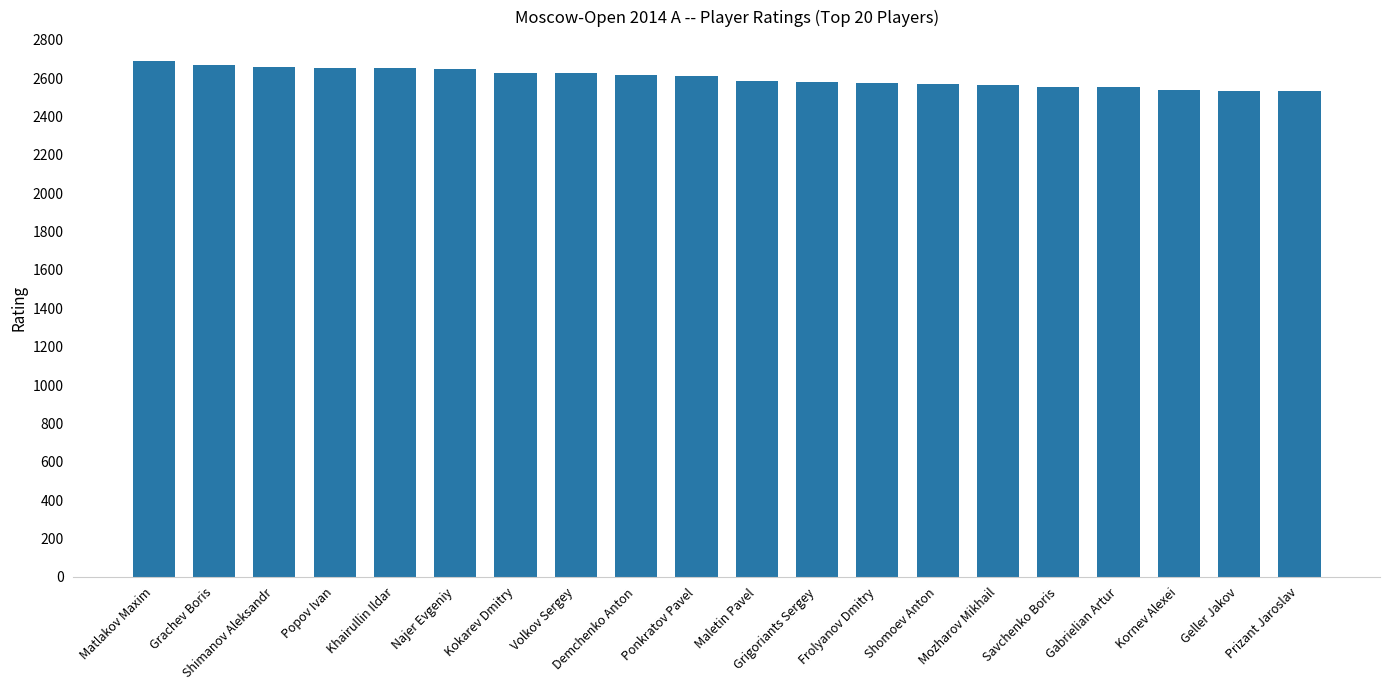

How many series are shown in this chart?

1